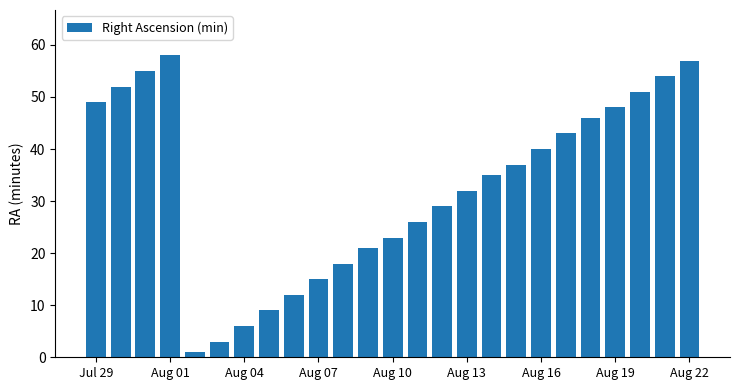

What is the maximum value shown in the chart?

58